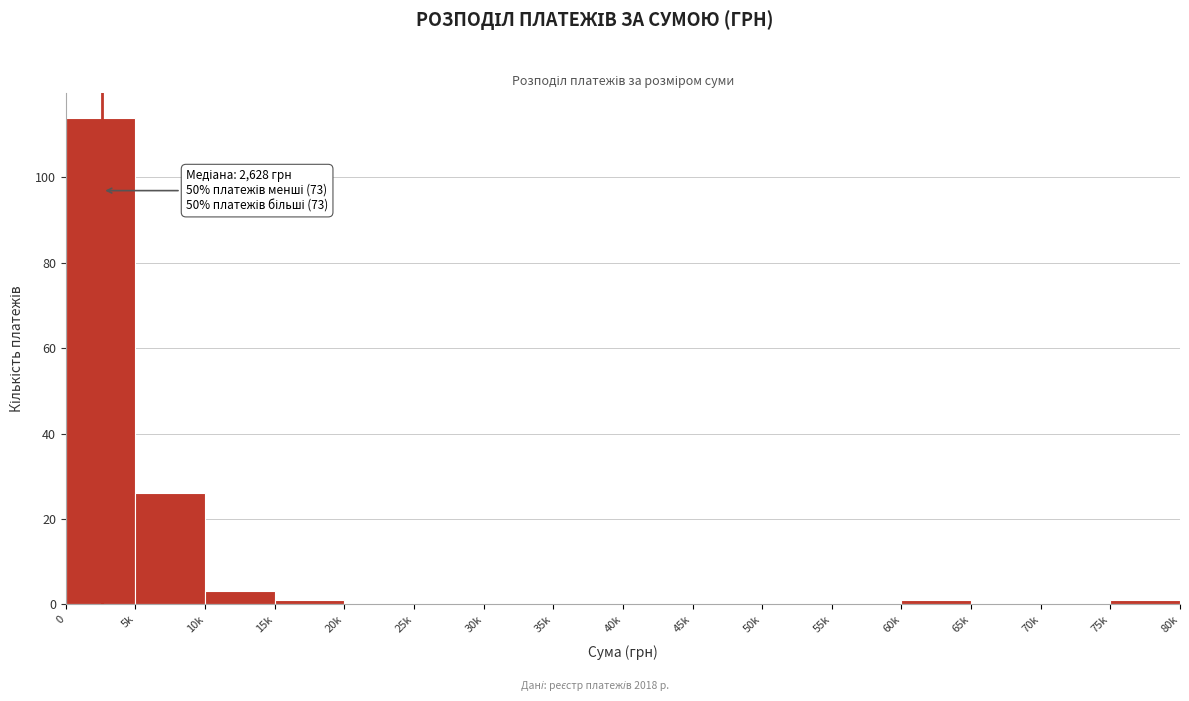

Reading right to left, list all the values displayed in this chart.

75k=1	70k=0	65k=0	60k=1	55k=0	50k=0	45k=0	40k=0	35k=0	30k=0	25k=0	20k=0	15k=1	10k=3	5k=26	0=114